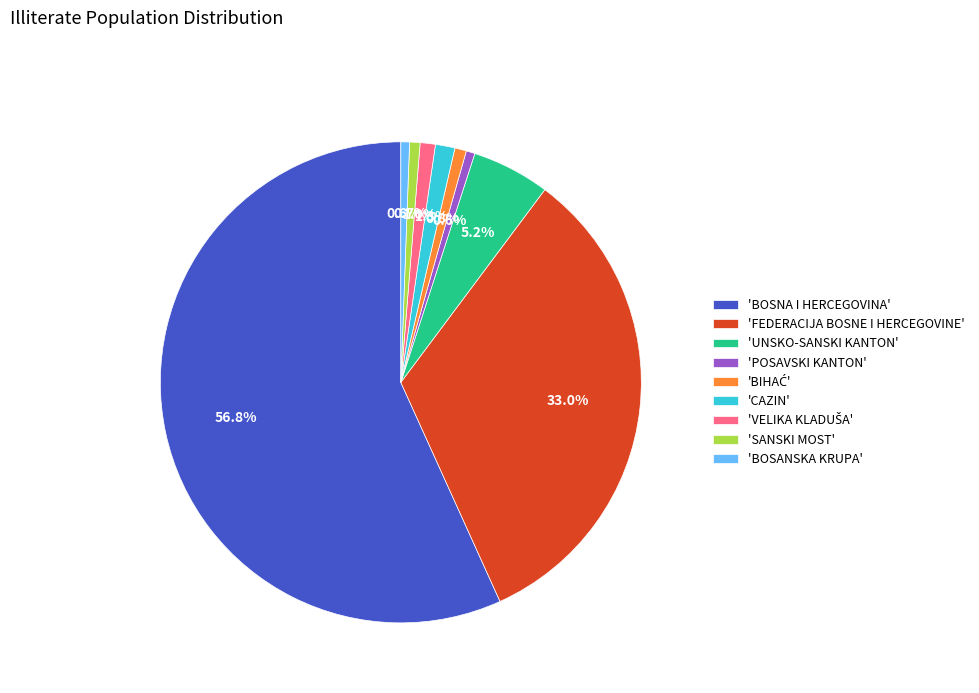

Count the number of slices in the pie.

9